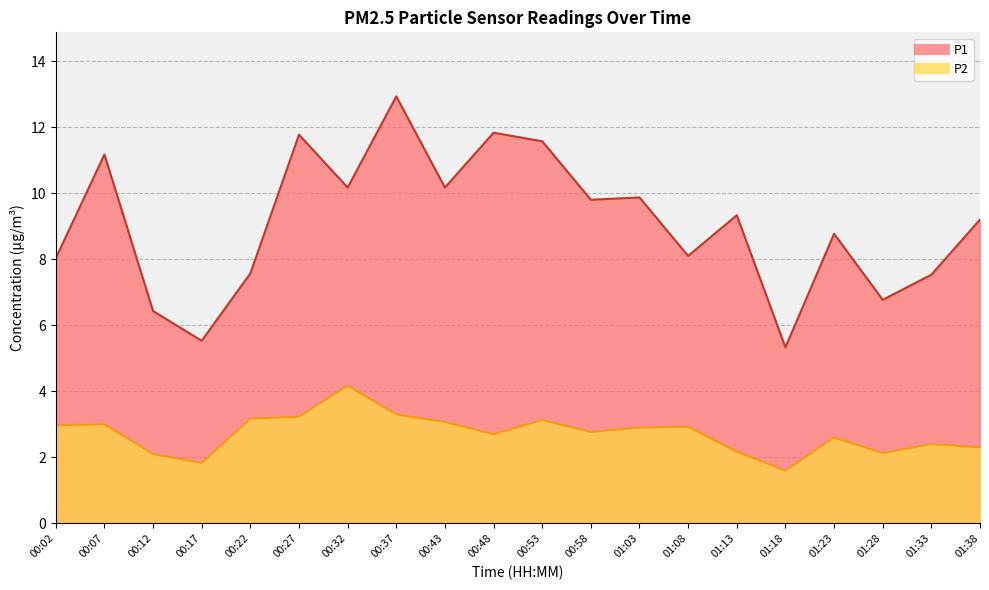

What is the difference between the P2 values at 00:48 and 00:17?

0.9